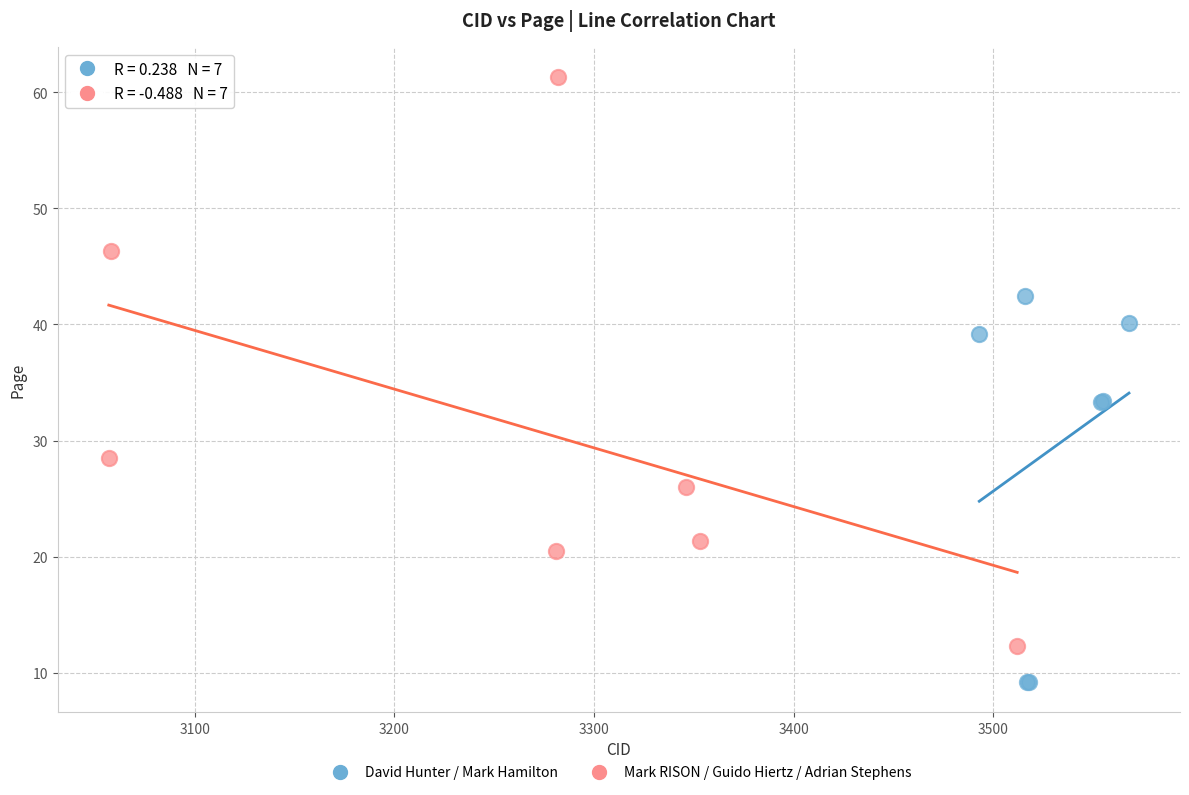

Which series contains the lowest Y value?

David Hunter / Mark Hamilton